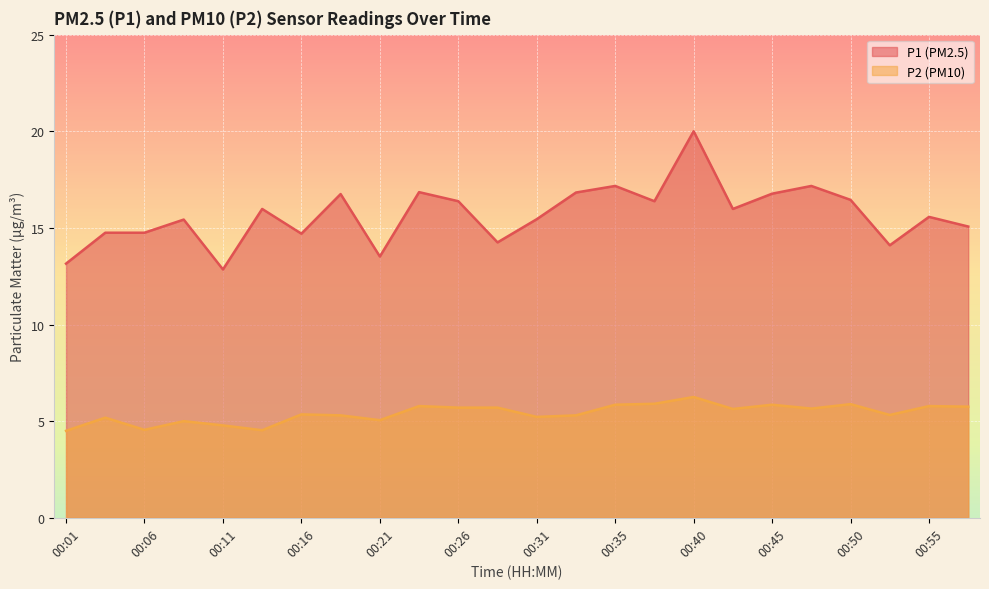

Which label corresponds to the smallest value in the chart?

00:01